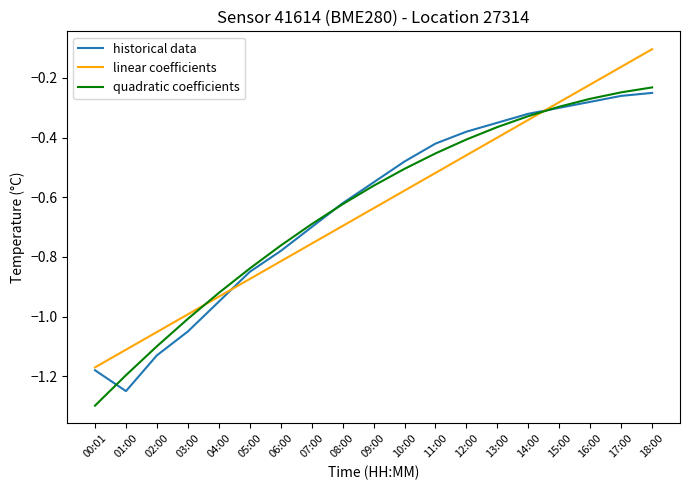

At 01:00, list the series in order from smallest to largest.

historical data, quadratic coefficients, linear coefficients